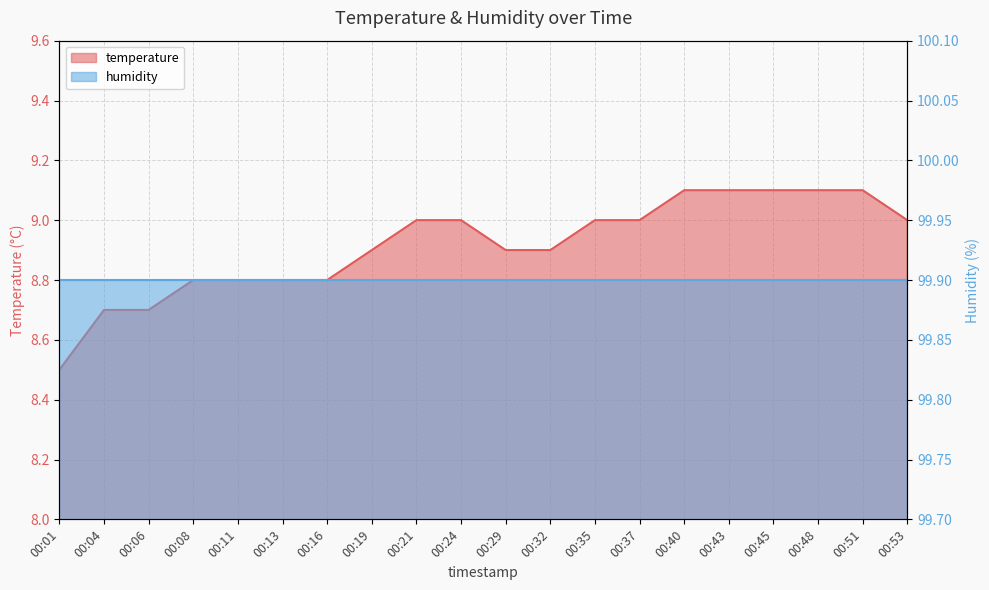

Read the value at 00:19.

8.9